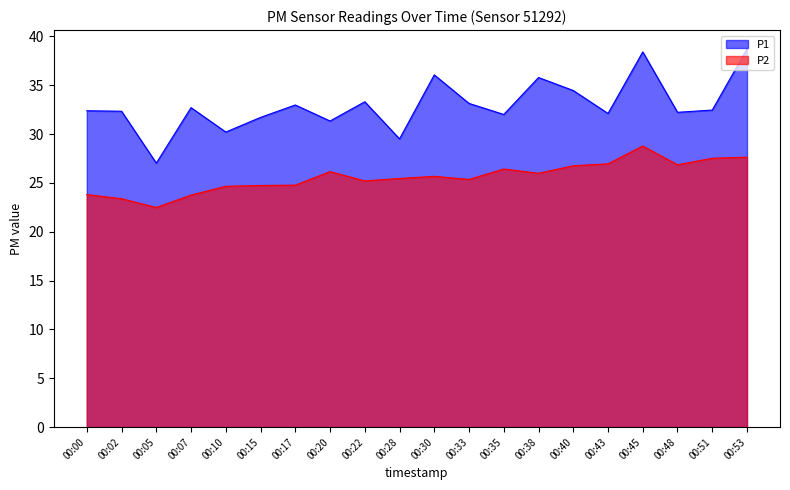

What is the minimum value shown in the chart?

22.5